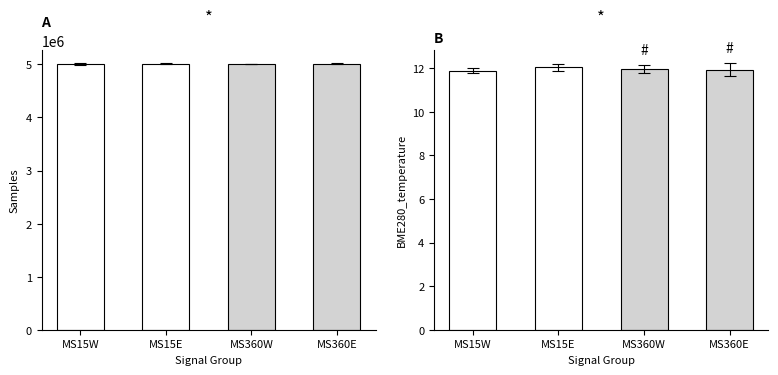

What is the difference between the maximum and minimum values in the Samples series?

22772.0